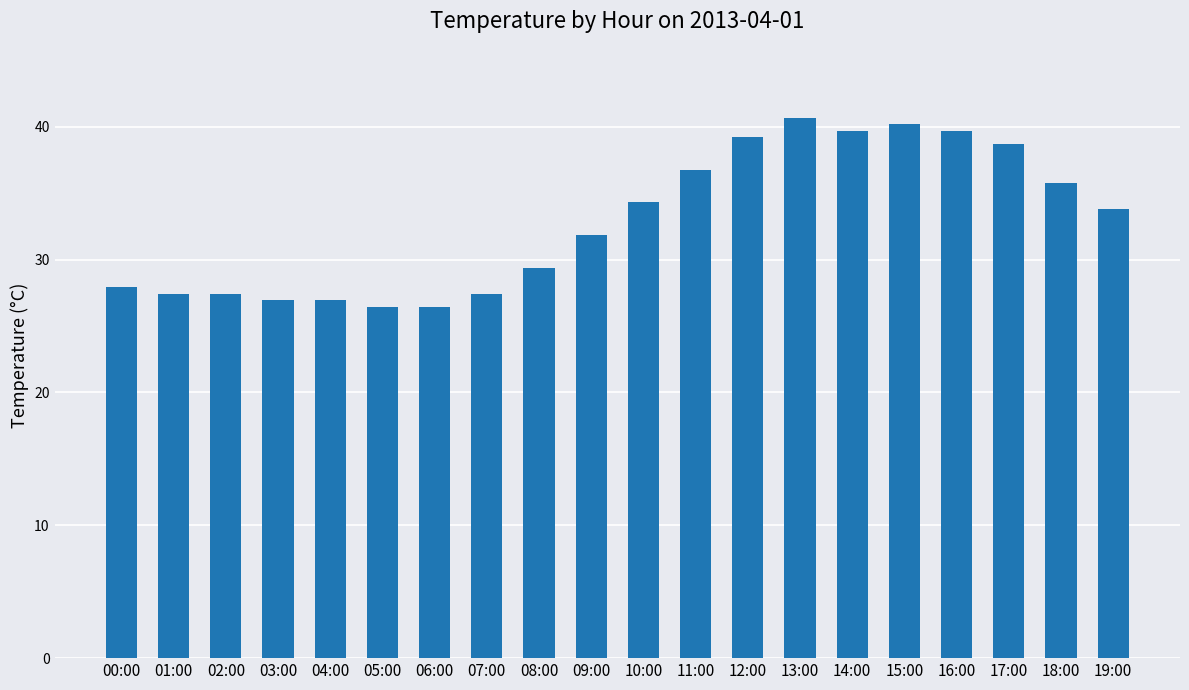

What is the change in value from 02:00 to 13:00?

+13.2